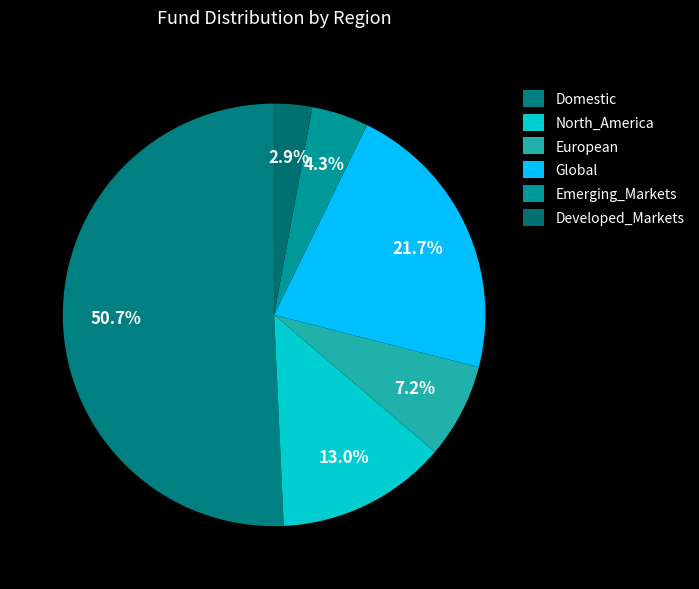

What is the largest slice in the pie chart?

Domestic